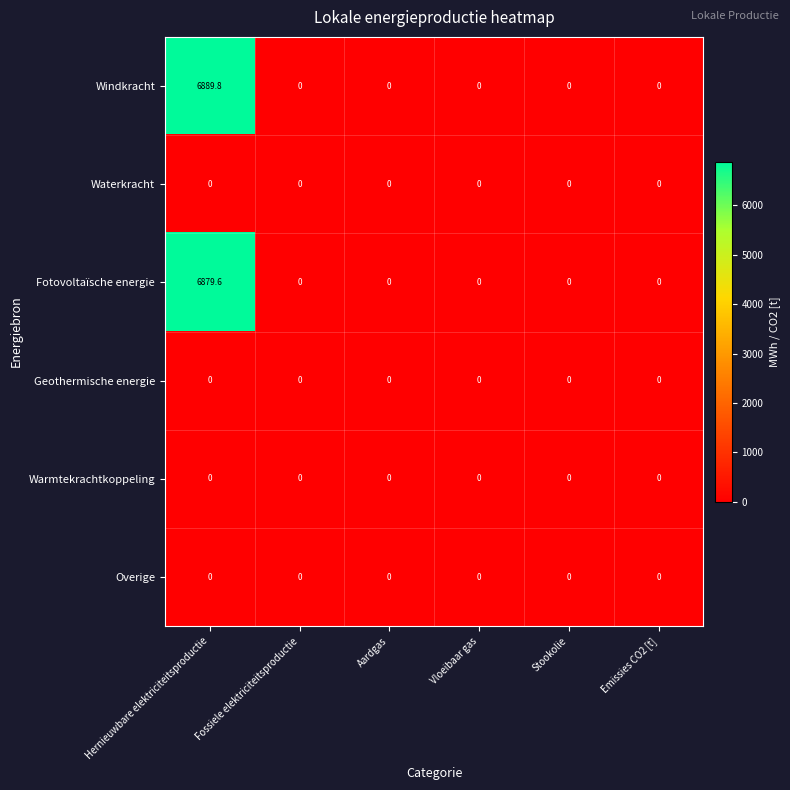

What is the average value of the Windkracht series?

1148.3